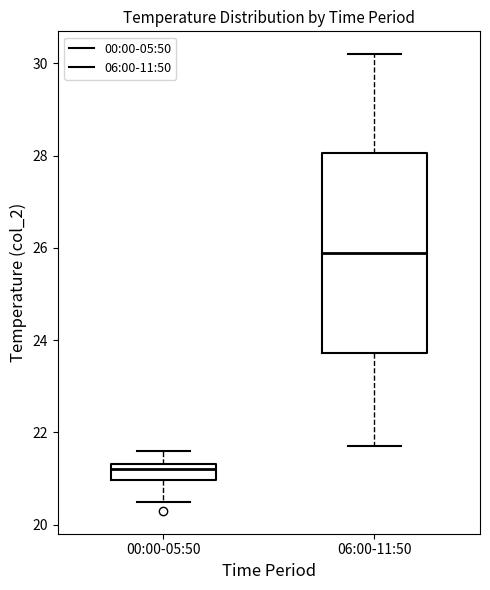

Which box's median line is the lowest?

00:00-05:50